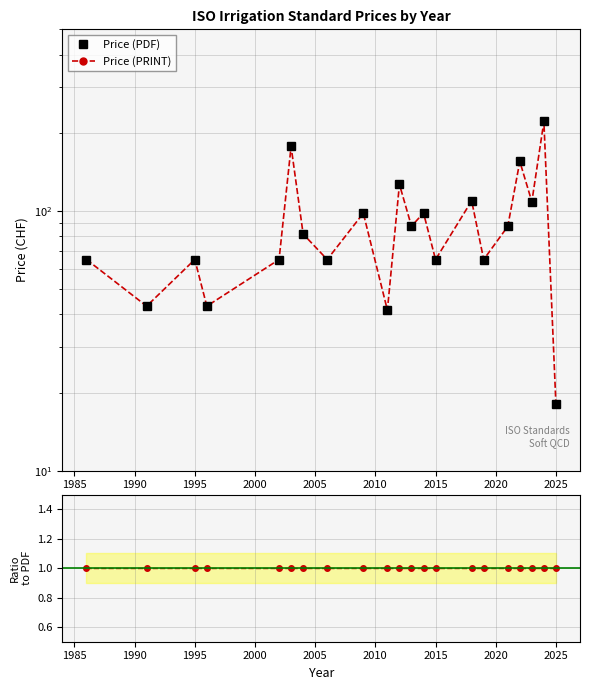

Reading right to left, what are all the values shown in this chart?

Price (PDF): 18.0	221.0	108.5	155.0	87.2	65.0	109.3	65.0	98.2	87.3	126.5	41.5	98.0	65.0	81.5	177.0	65.0	43.0	65.0	43.0	65.0
Price (PRINT): 18.0	221.0	108.5	155.0	87.2	65.0	109.3	65.0	98.2	87.3	126.5	41.5	98.0	65.0	81.5	177.0	65.0	43.0	65.0	43.0	65.0
Price (PRINT) / Price (PDF): 1.0	1.0	1.0	1.0	1.0	1.0	1.0	1.0	1.0	1.0	1.0	1.0	1.0	1.0	1.0	1.0	1.0	1.0	1.0	1.0	1.0